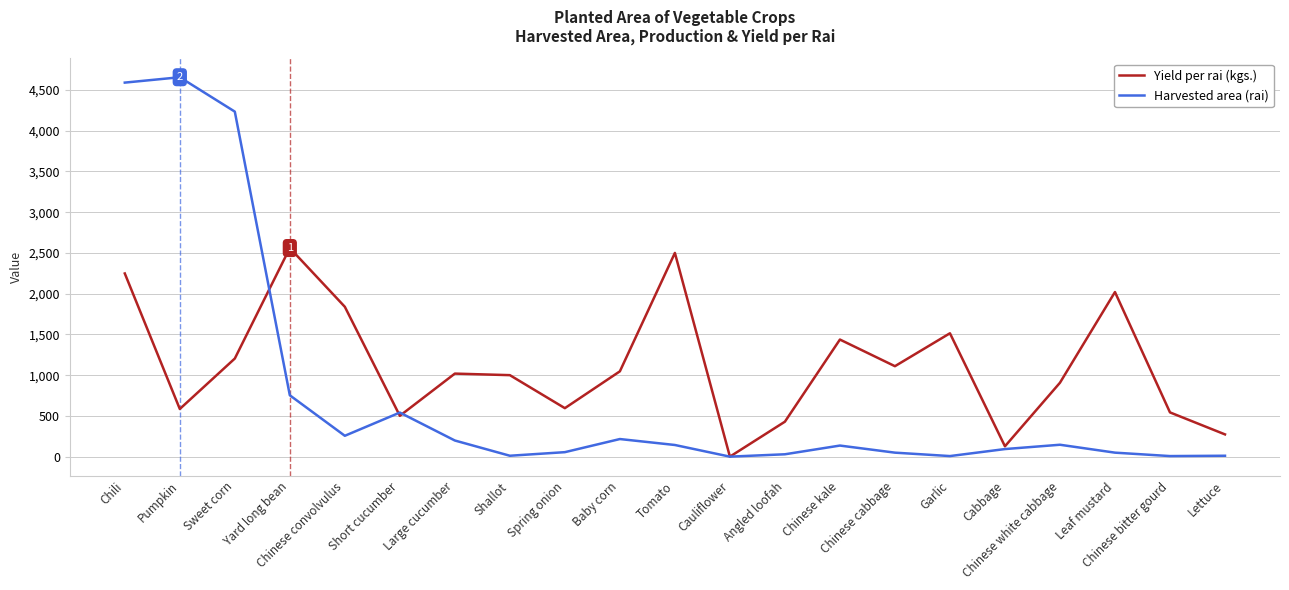

What is the greatest value displayed?

4656